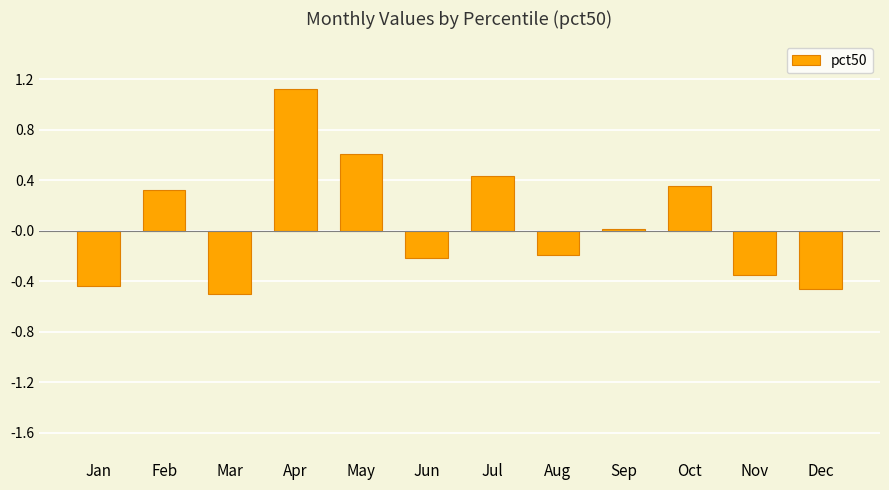

True or false: the data shows 0.4 at Oct.

True